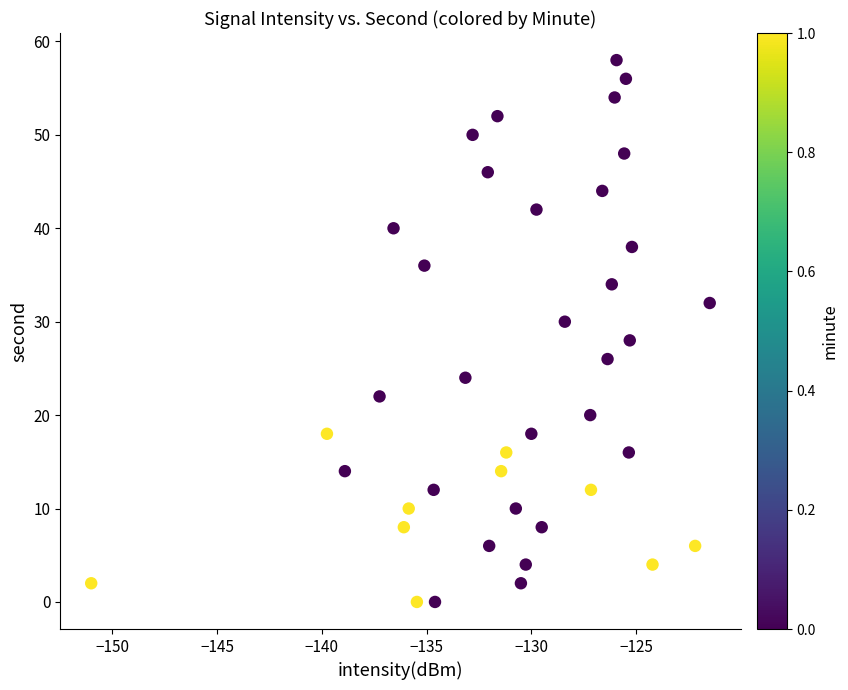

What is the range of Y values (max minus min)?

58